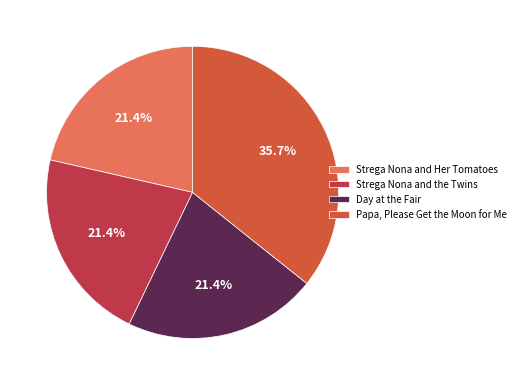

To the nearest percent, what percentage of the pie is Strega Nona and Her Tomatoes?

21%